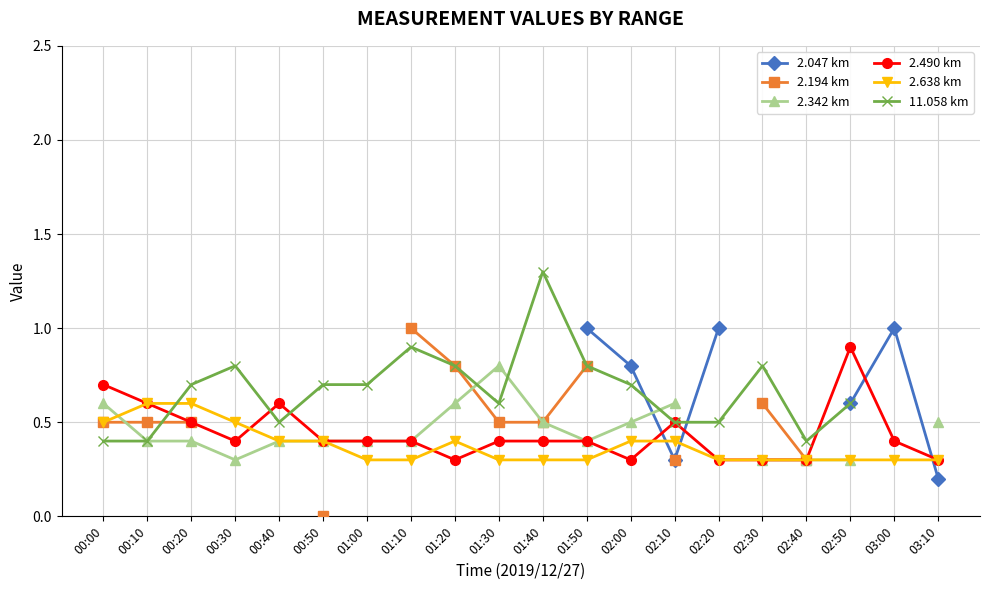

What is the difference between the second highest and second lowest values in the 2.638 km series?

0.3